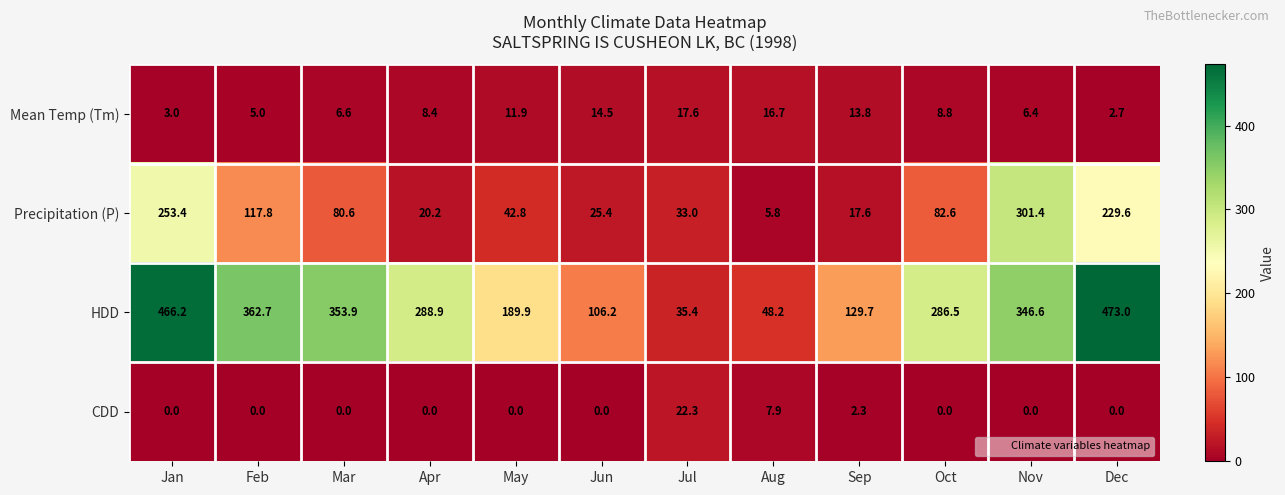

The CDD series shows -6.8 at Nov. True or false?

False